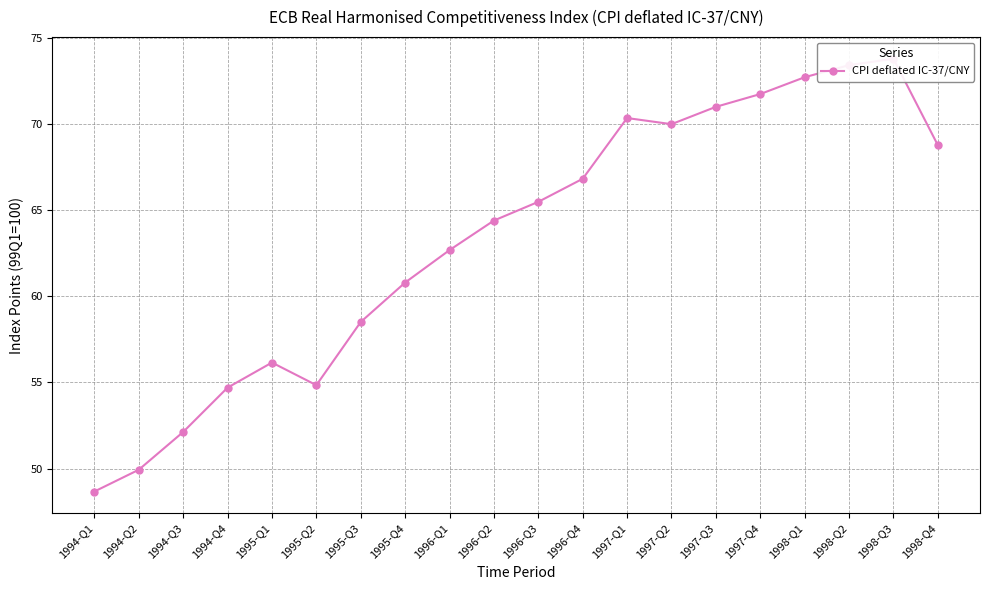

Which category has the lowest value across all series?

1994-Q1